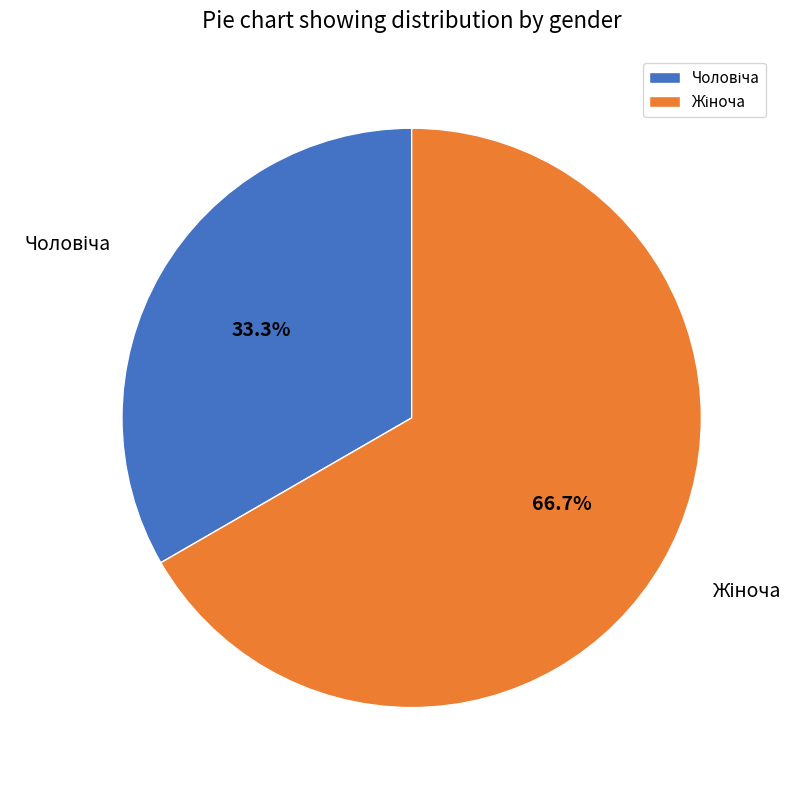

Does any single category account for the majority?

Yes